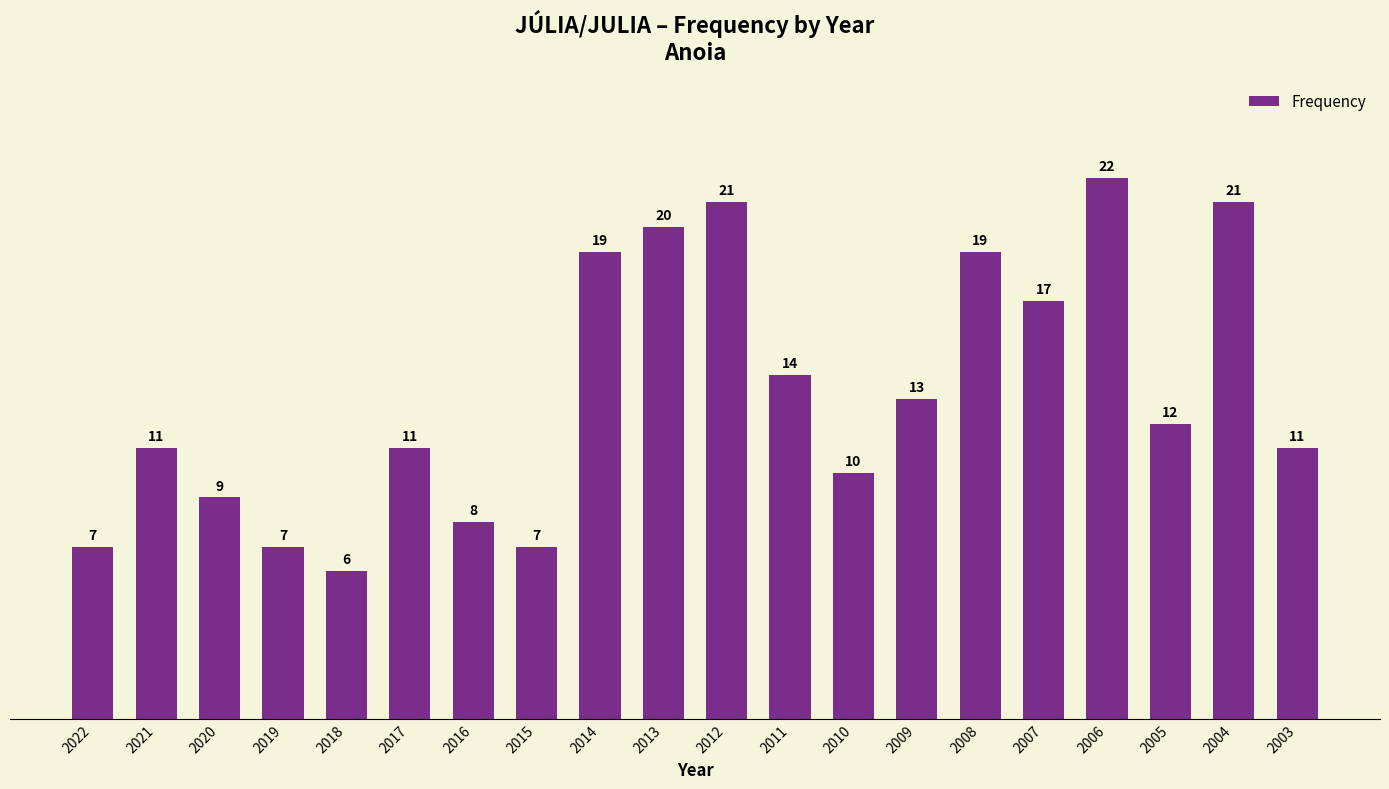

What is the difference between the values at 2003 and 2006?

11